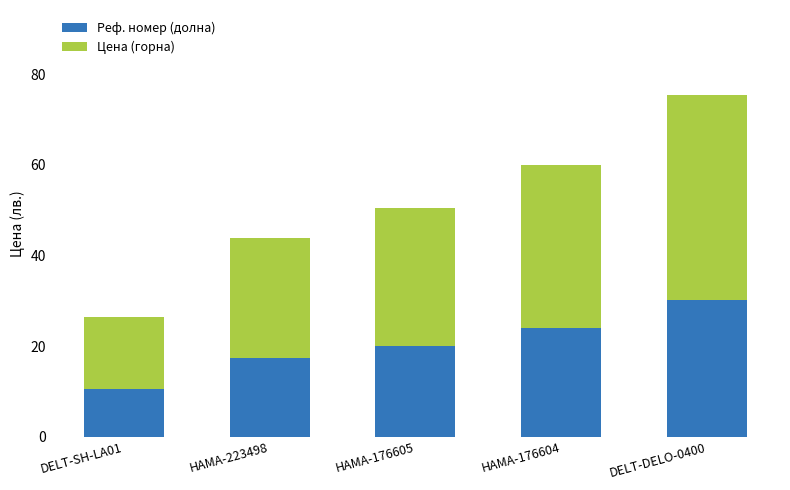

At which label does Реф. номер (долна) reach its peak?

DELT-DELO-0400